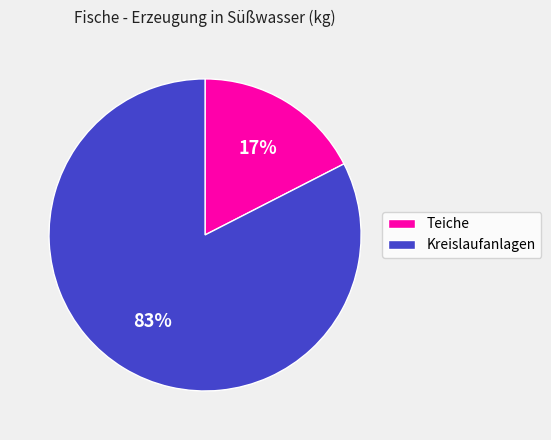

How many slices are in this pie chart?

2